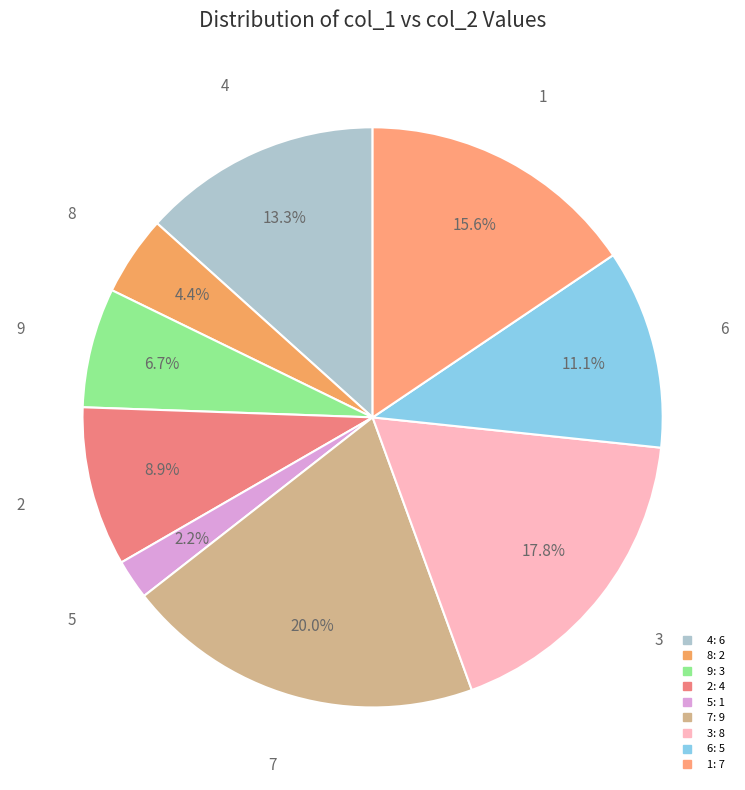

To the nearest percent, what is the average slice percentage?

11%